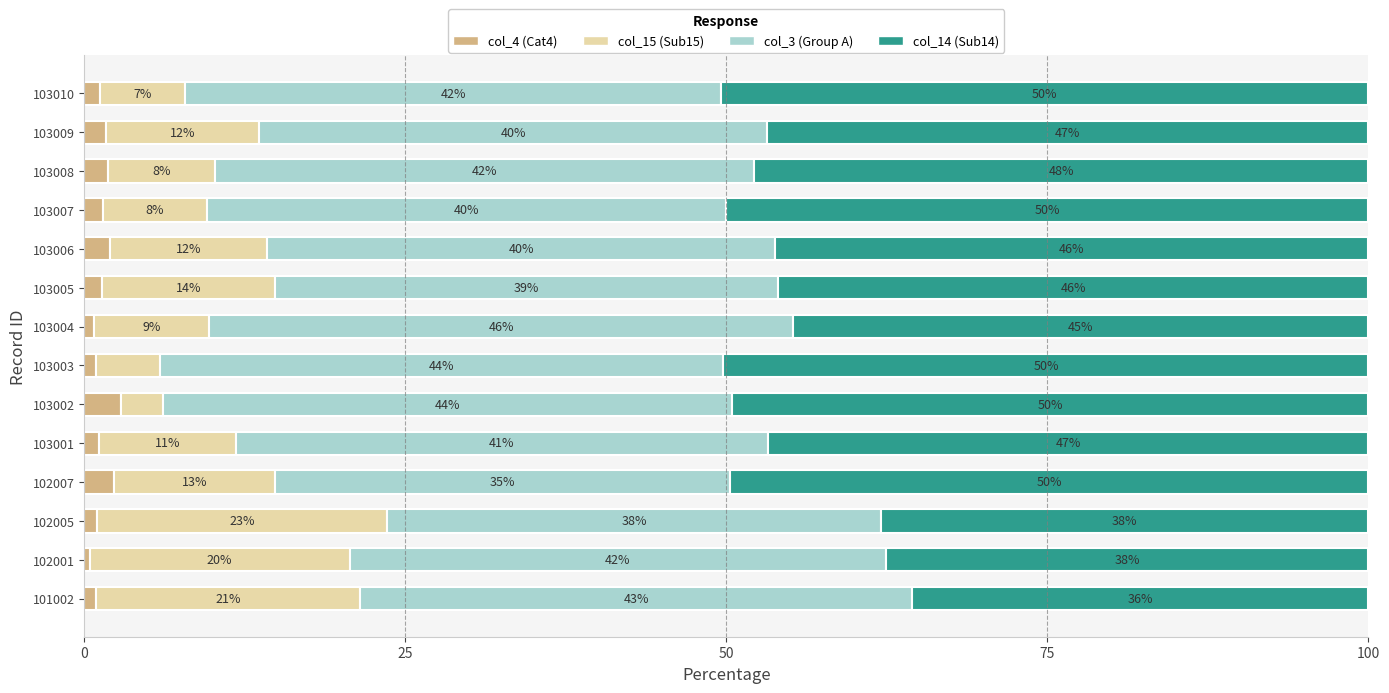

At which label does col_4 (Cat4) reach its minimum?

102001